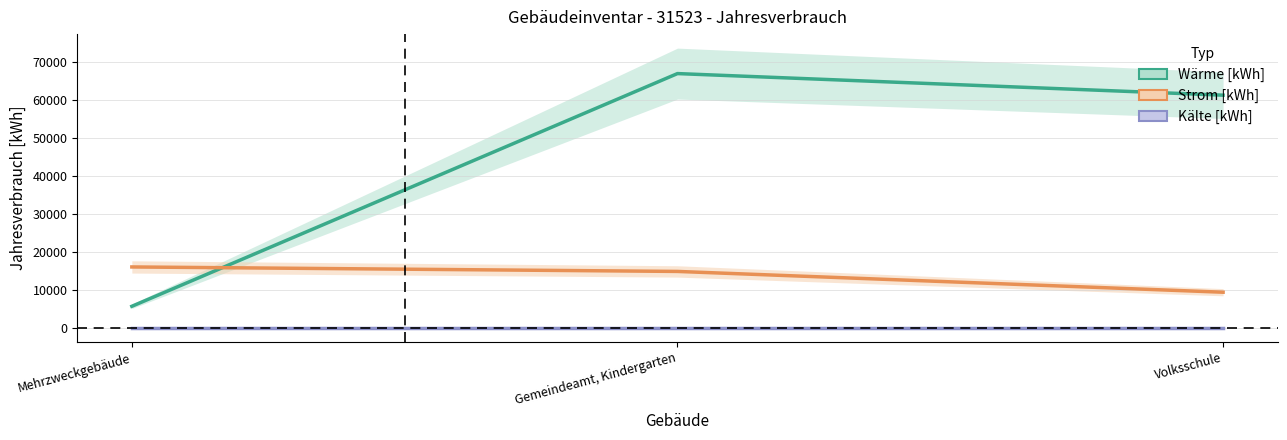

How many lines are shown in the chart?

3